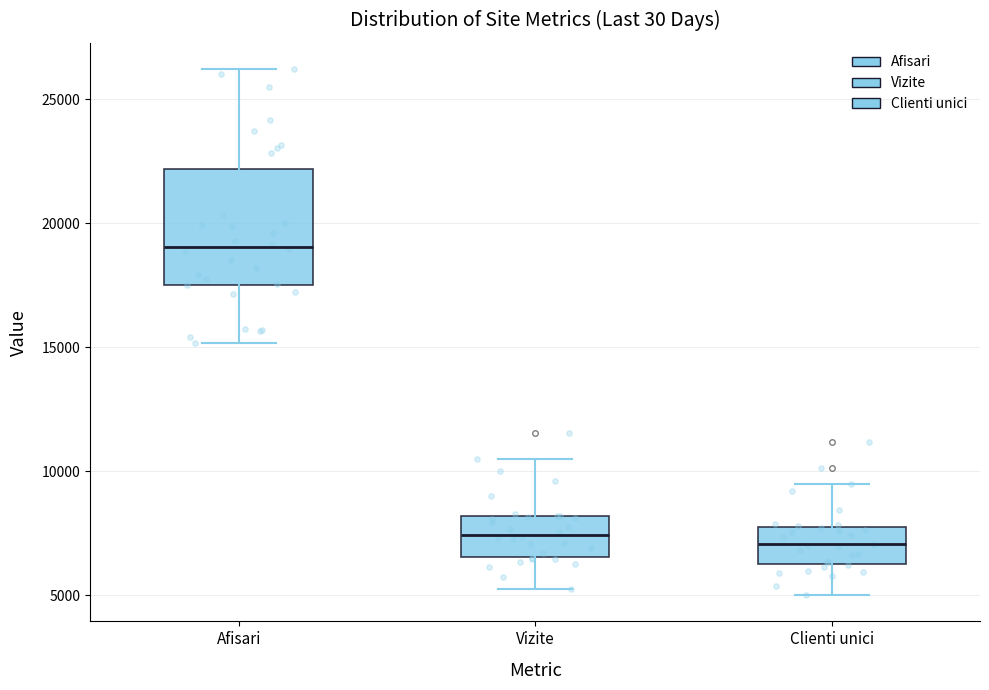

Comparing the boxes themselves (not the whiskers), which one is the tallest?

Afisari